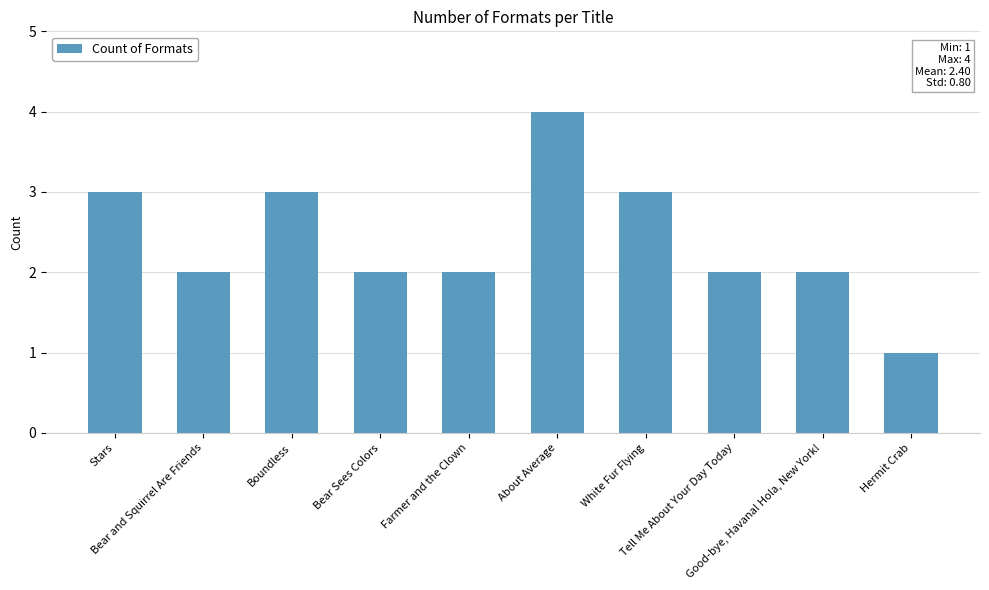

Which label corresponds to the smallest value in the chart?

Hermit Crab